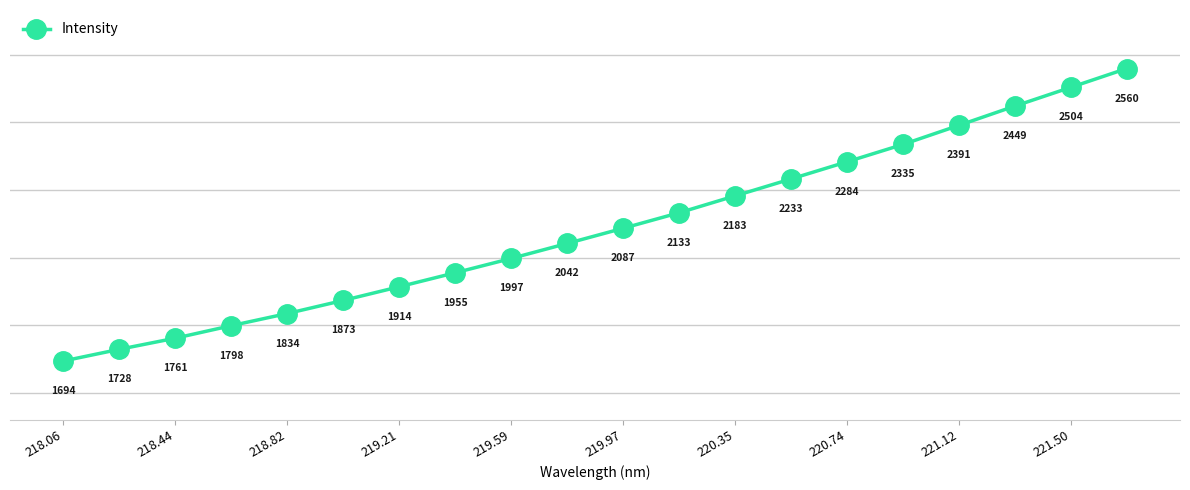

True or false: the data has more than 0 interior local peaks.

False